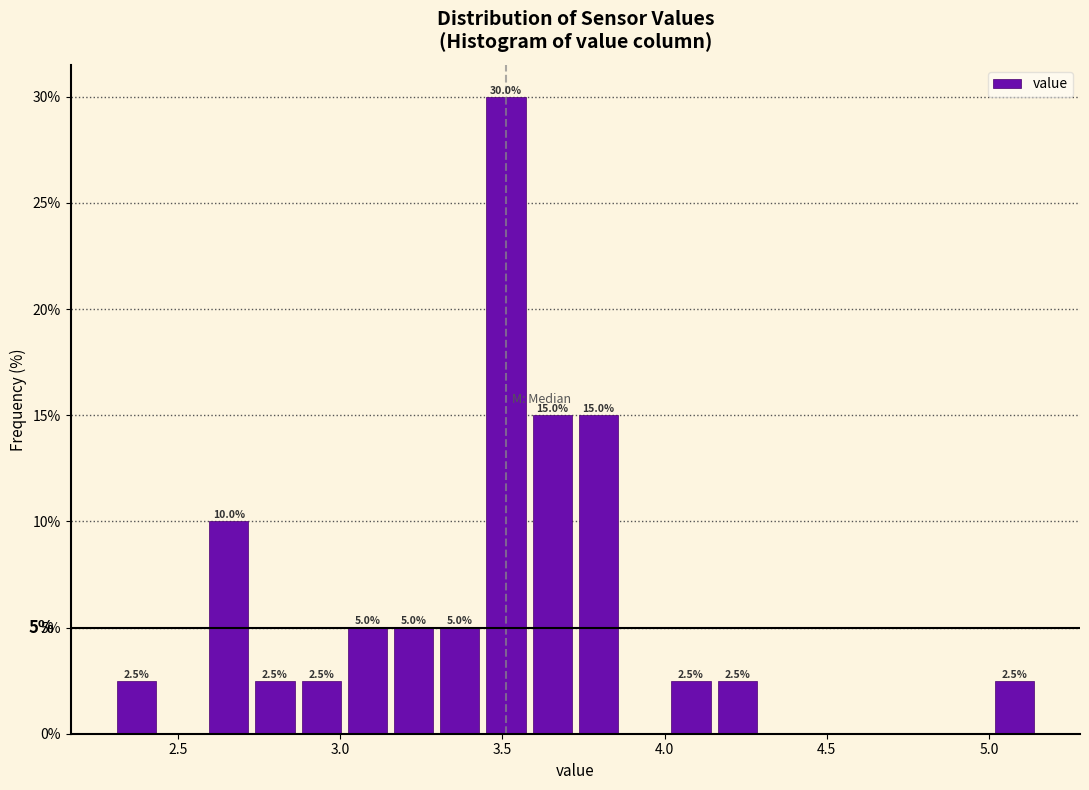

Read against the x-axis, roughly where is the centre of the tallest bar?

3.50